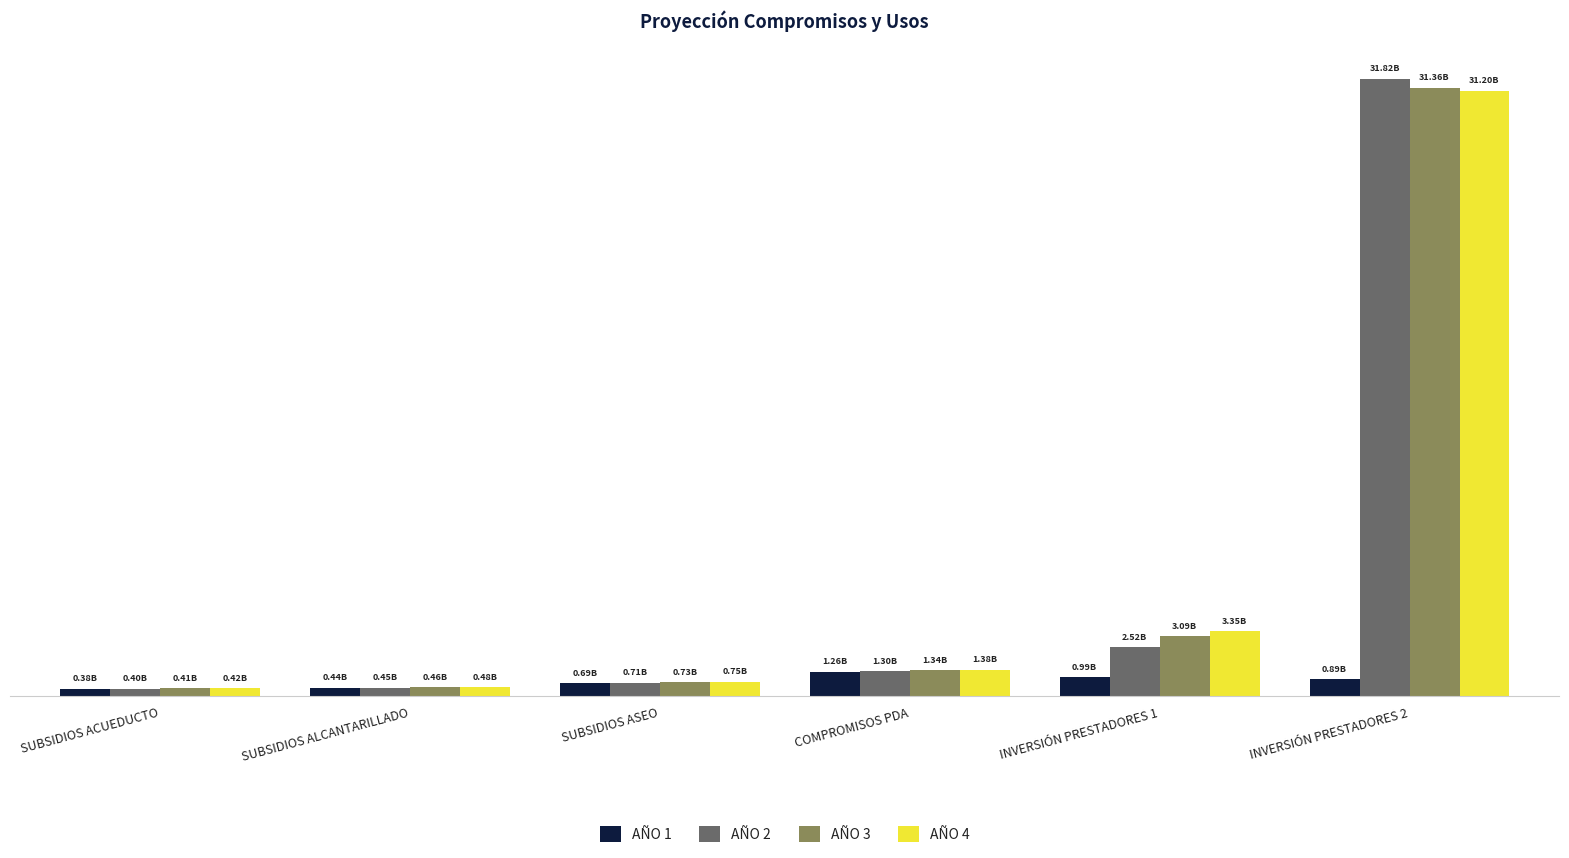

What position from the left is SUBSIDIOS ALCANTARILLADO?

2